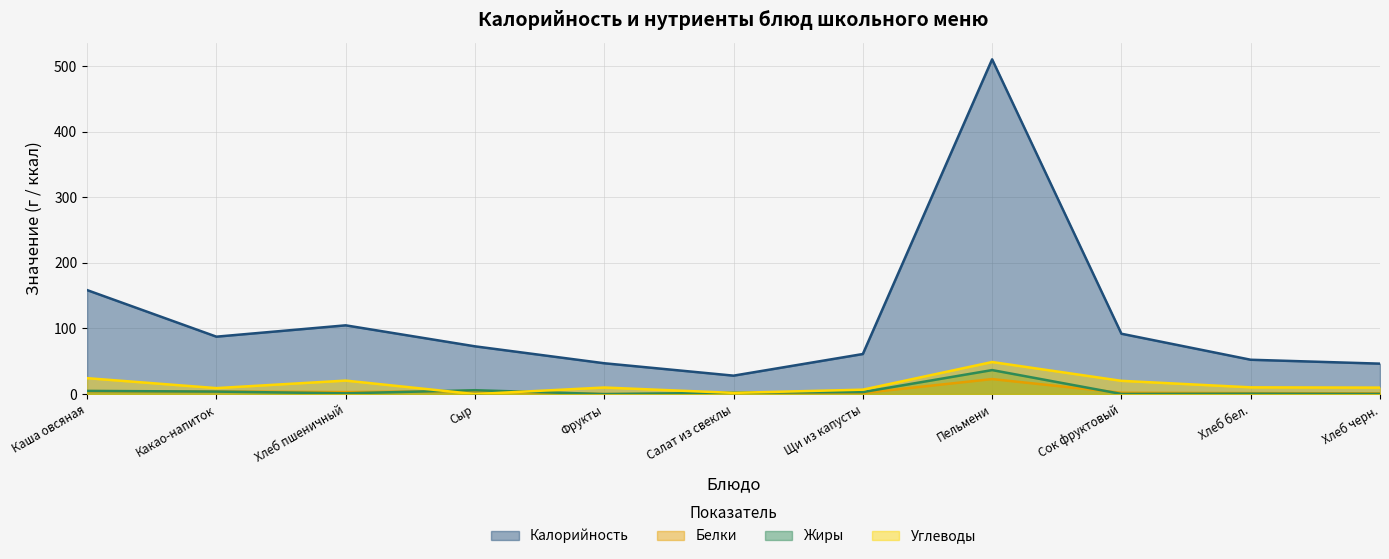

Reading right to left, extract all data points from this chart.

Калорийность: Хлеб черн.=46.4	Хлеб бел.=52.3	Сок фруктовый=92.0	Пельмени=510.2	Щи из капусты=61.1	Салат из свеклы=28.1	Фрукты=47.0	Сыр=72.8	Хлеб пшеничный=104.8	Какао-напиток=87.5	Каша овсяная=158.5
Белки: Хлеб черн.=1.1	Хлеб бел.=1.5	Сок фруктовый=2.0	Пельмени=22.9	Щи из капусты=1.6	Салат из свеклы=0.3	Фрукты=0.0	Сыр=4.6	Хлеб пшеничный=3.0	Какао-напиток=4.0	Каша овсяная=4.4
Жиры: Хлеб черн.=0.2	Хлеб бел.=0.6	Сок фруктовый=0.2	Пельмени=36.6	Щи из капусты=3.0	Салат из свеклы=2.2	Фрукты=0.0	Сыр=5.9	Хлеб пшеничный=1.2	Какао-напиток=3.8	Каша овсяная=4.8
Углеводы: Хлеб черн.=9.9	Хлеб бел.=10.3	Сок фруктовый=20.2	Пельмени=48.9	Щи из капусты=6.7	Салат из свеклы=1.8	Фрукты=10.0	Сыр=0.0	Хлеб пшеничный=20.6	Какао-напиток=9.1	Каша овсяная=24.3